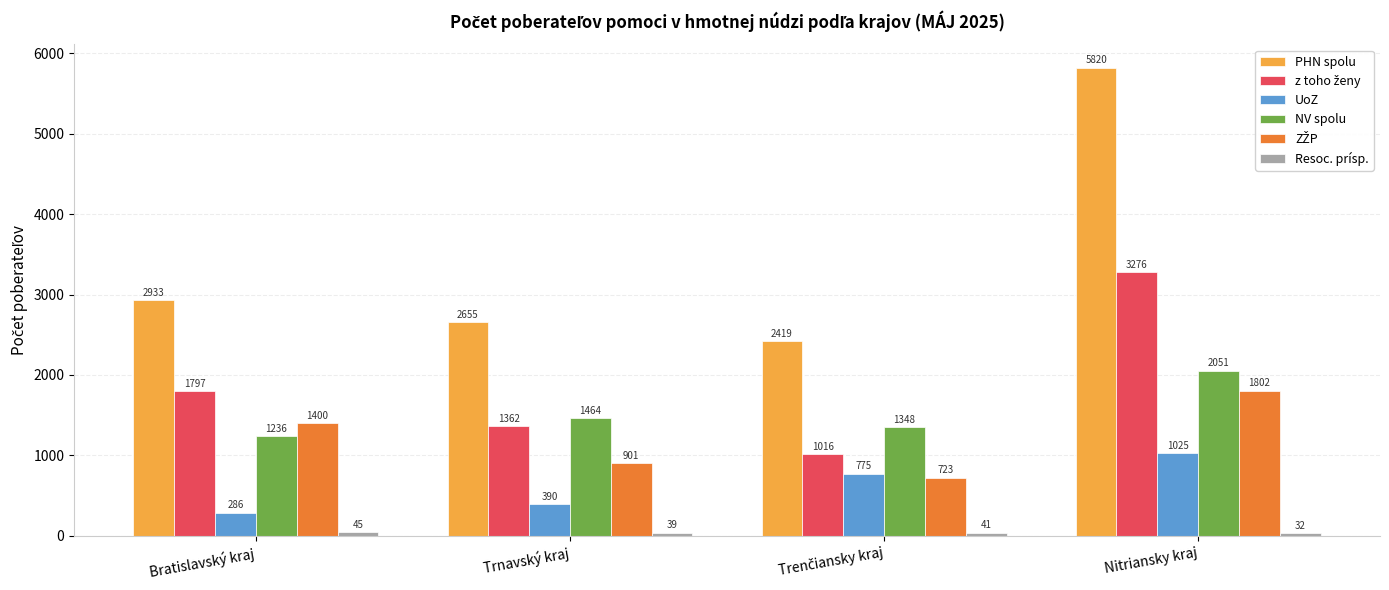

How many categories are shown in the chart?

4